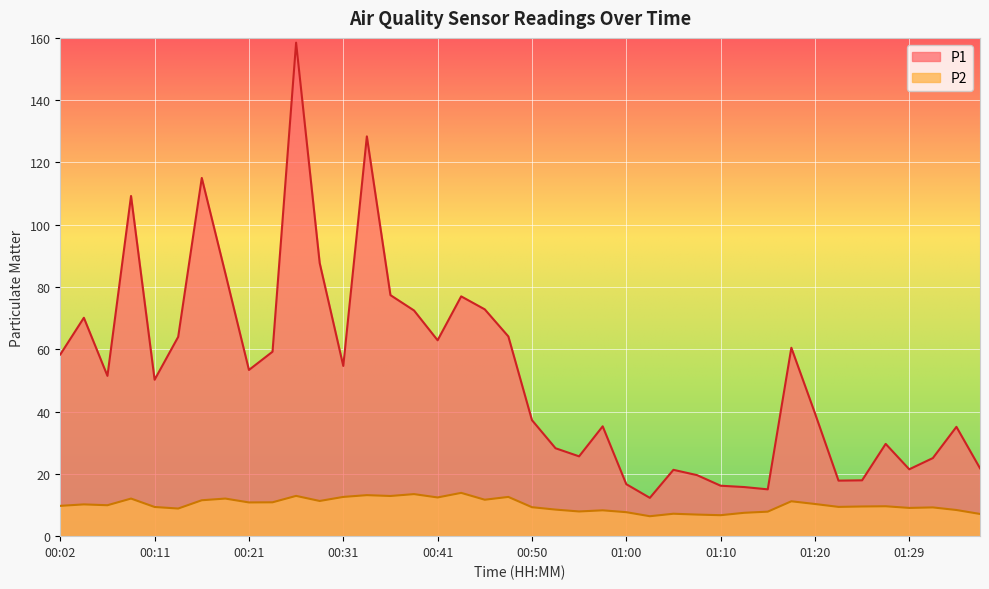

What is the difference between the highest and lowest values at 01:05?

14.1